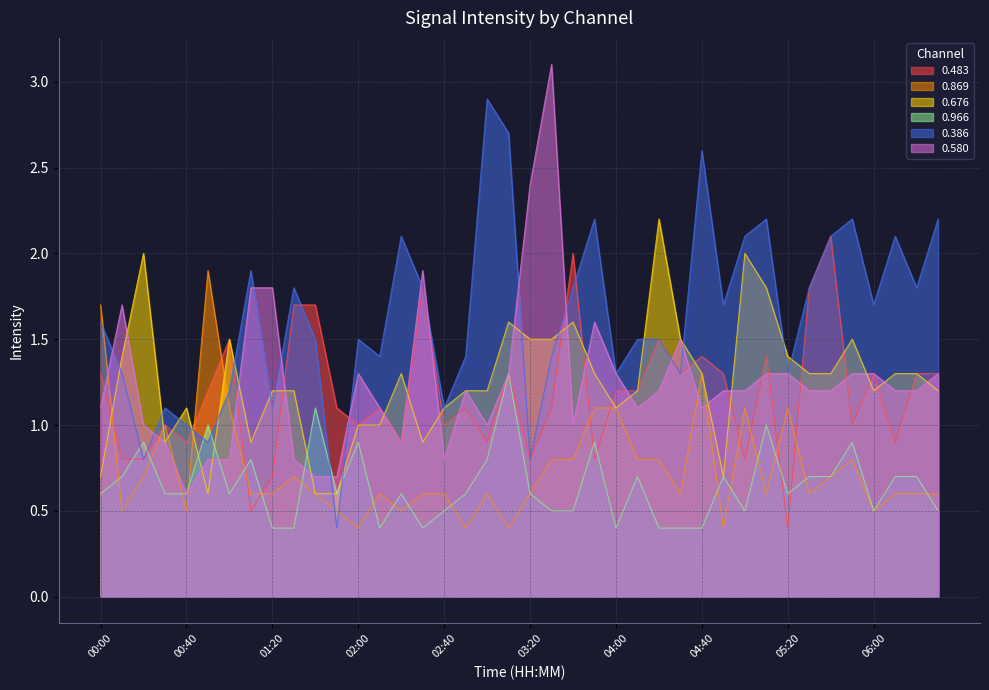

What is the sum of the 0.869 values at 02:40 and 04:10?

1.4